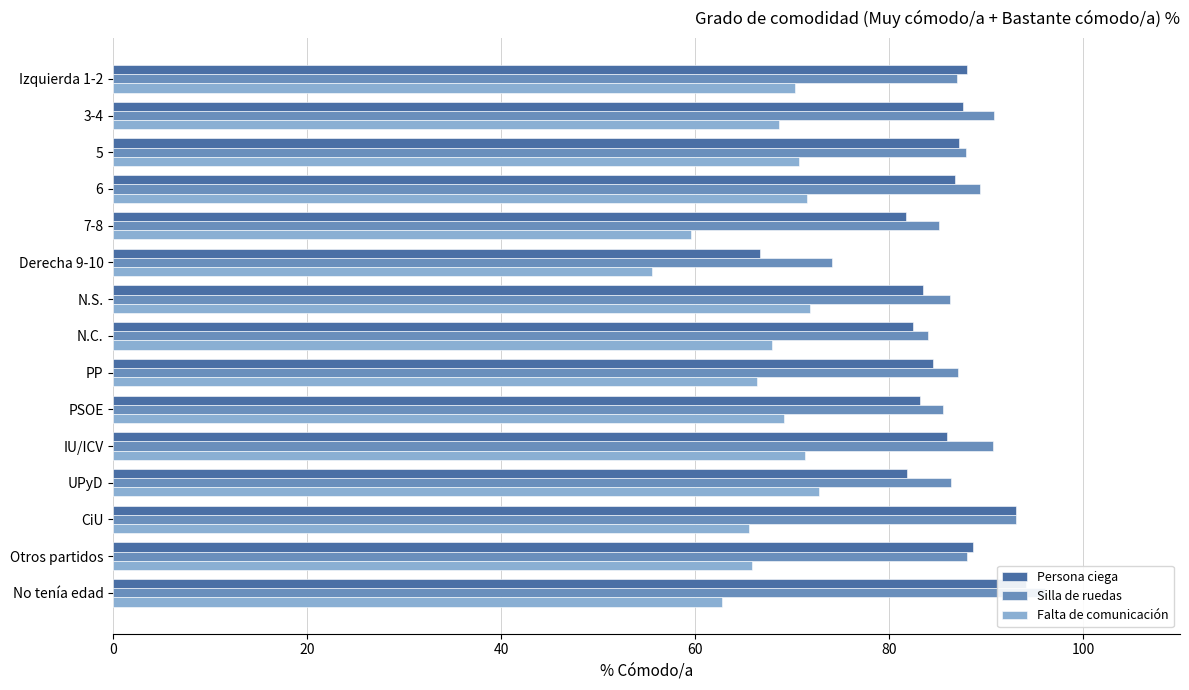

Rank the series by their maximum value, from highest to lowest.

Silla de ruedas, Persona ciega, Falta de comunicación